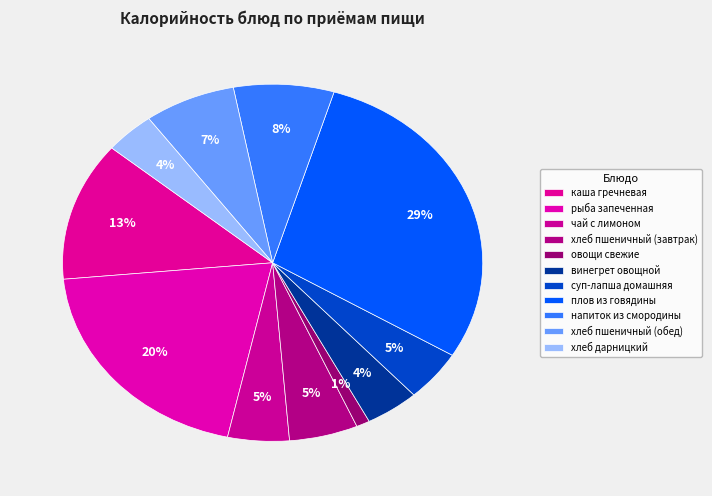

Is there any slice that represents more than half of the pie?

No